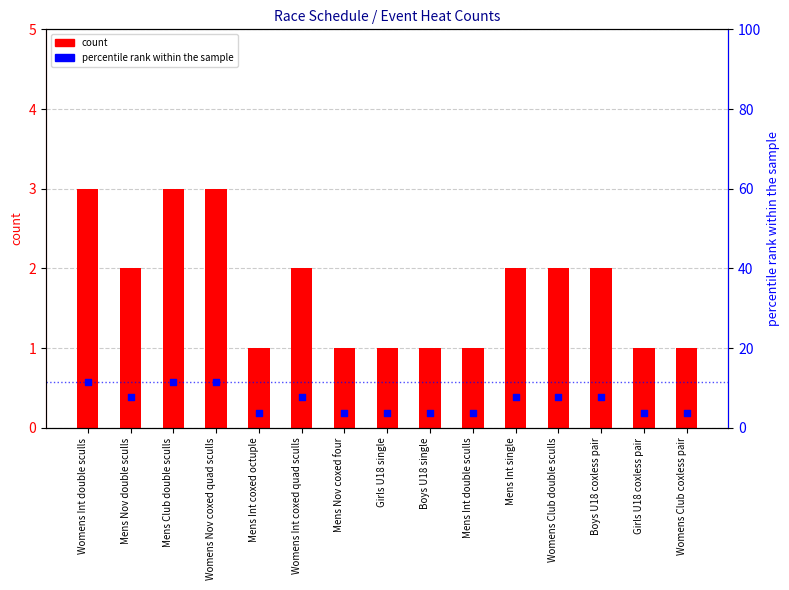

At which category is the sum across all series the highest?

Womens Int double sculls